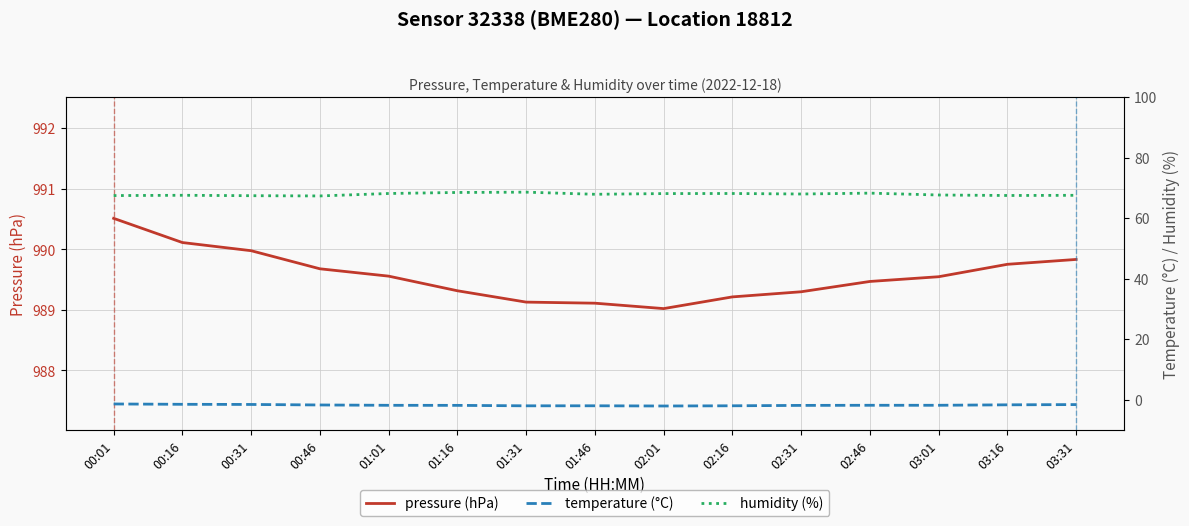

Which series has the largest range (max minus min)?

pressure (hPa)